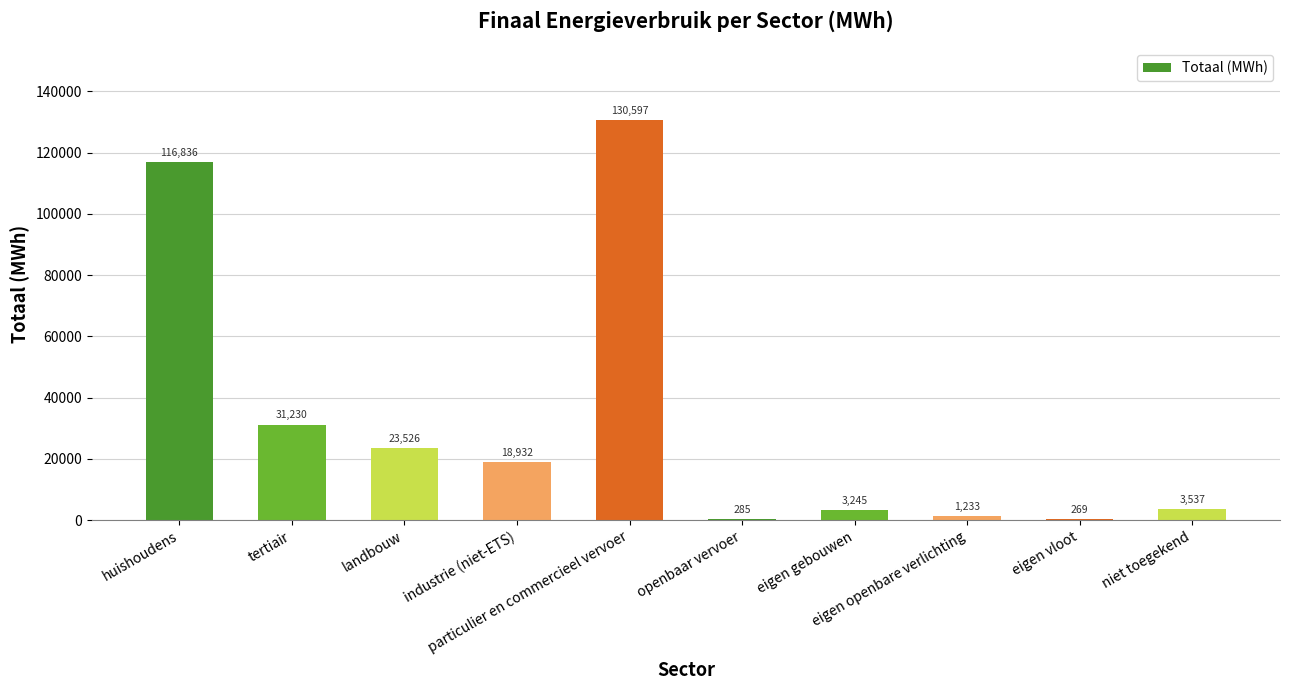

What is the maximum value shown in the chart?

130597.2